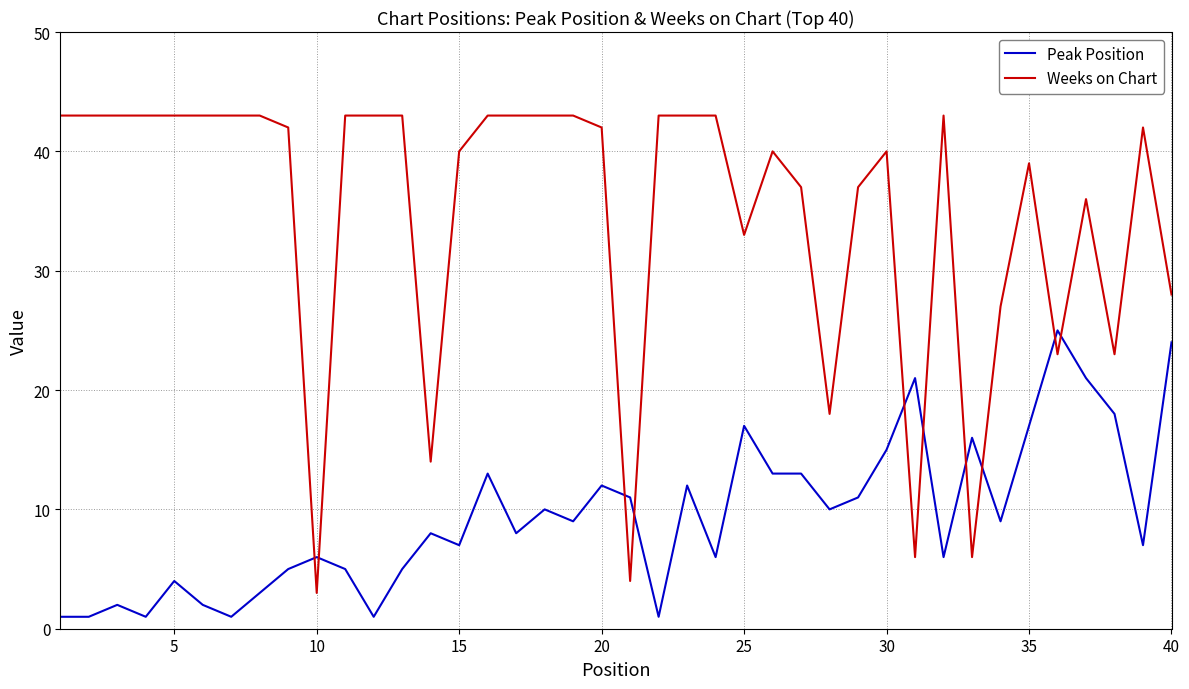

Which series has the largest total across all categories?

Weeks on Chart